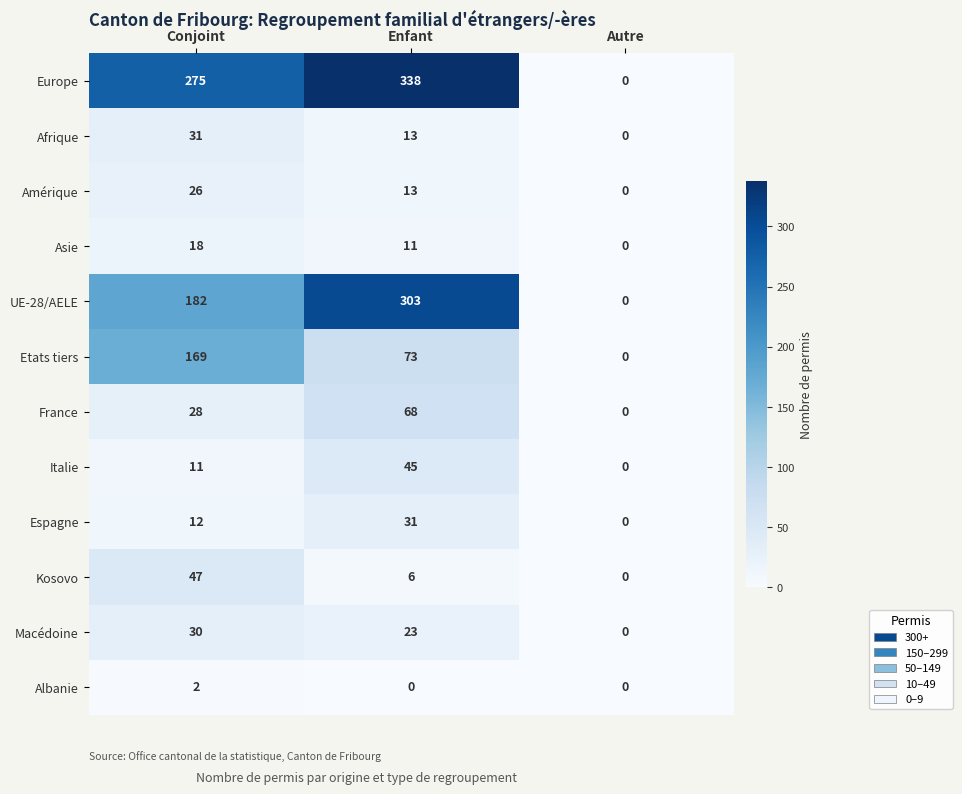

Rank the categories by Europe value from lowest to highest.

Autre, Conjoint, Enfant